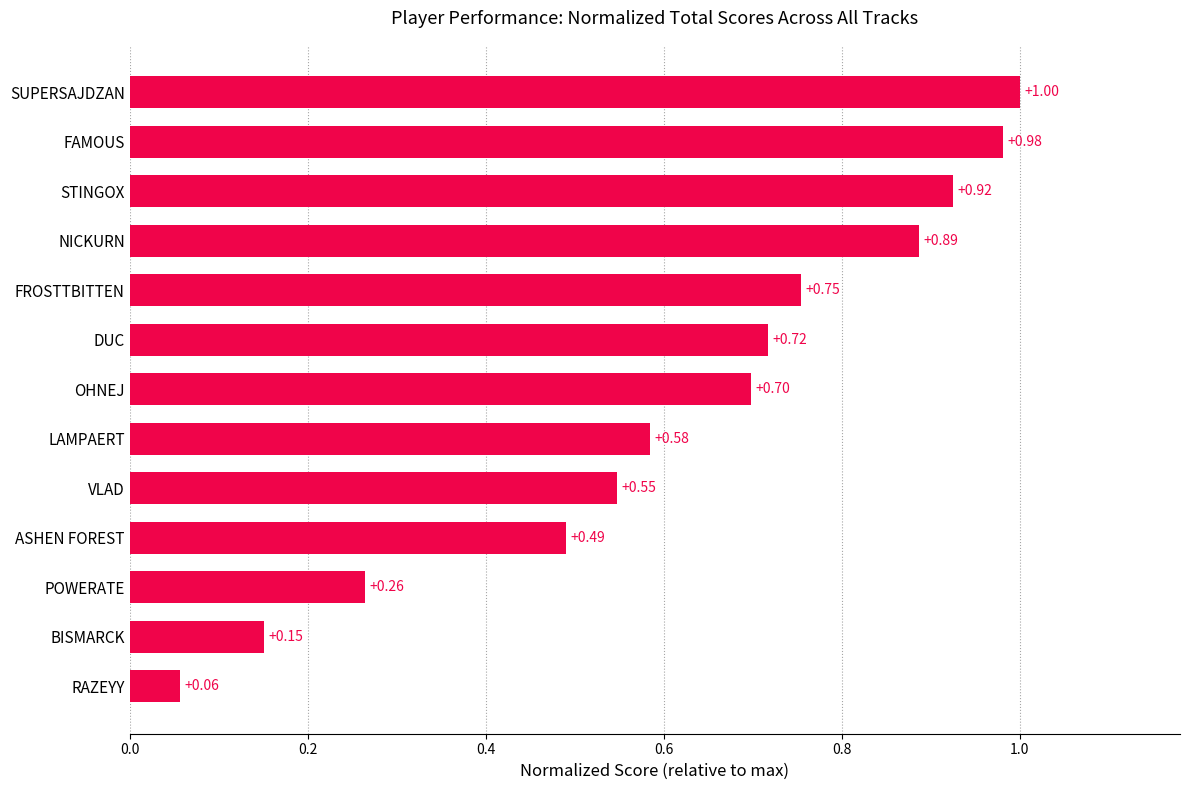

What is the change in value from OHNEJ to FAMOUS?

+0.3